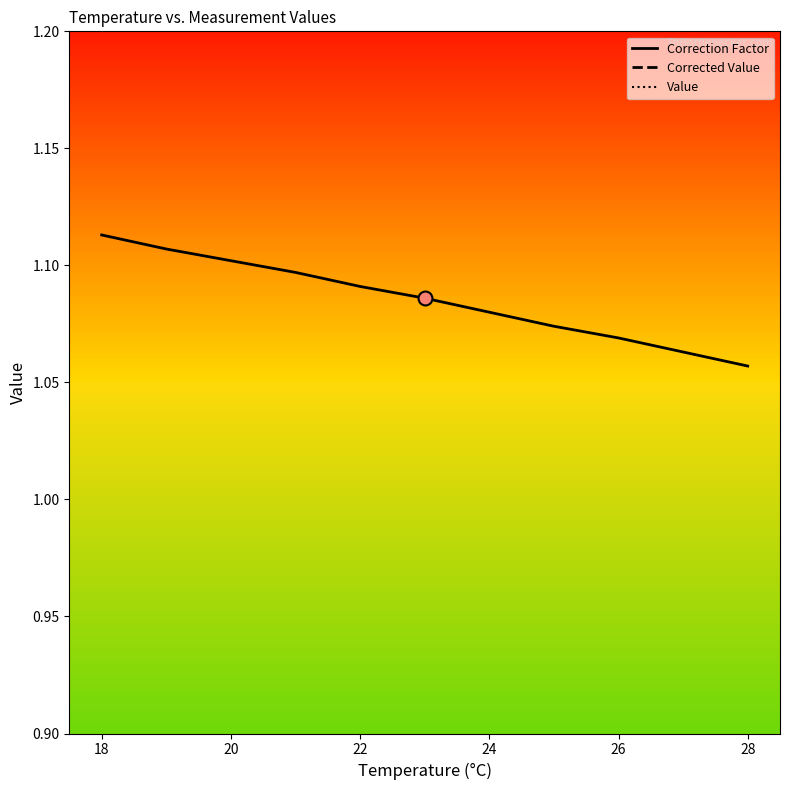

What are all the series names shown in the legend?

Correction Factor, Corrected Value, Value